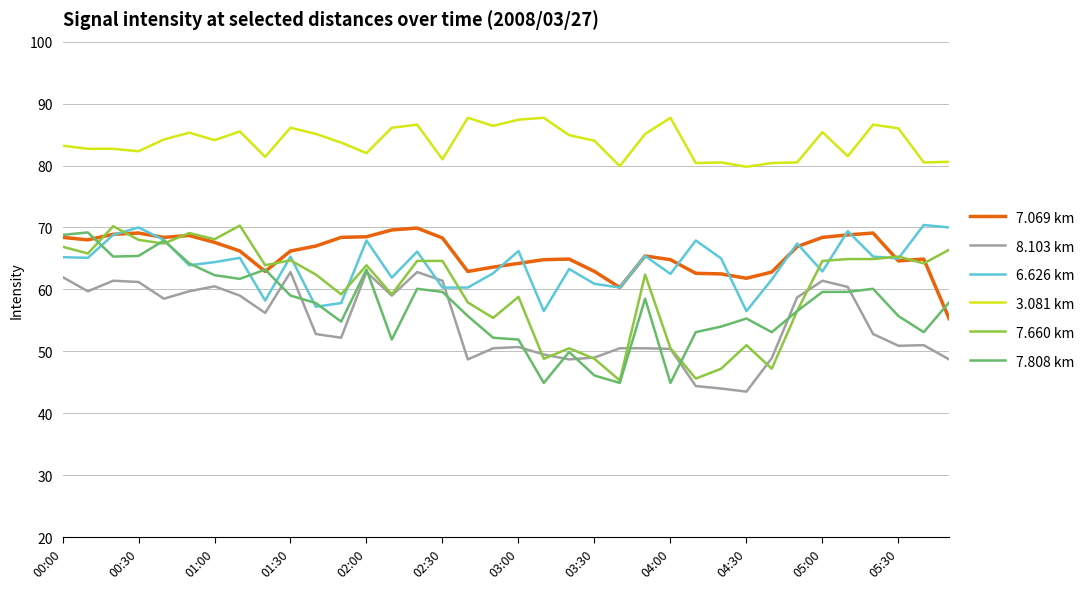

Which series ends up on top after the final intersection of 7.660 km and 6.626 km?

6.626 km